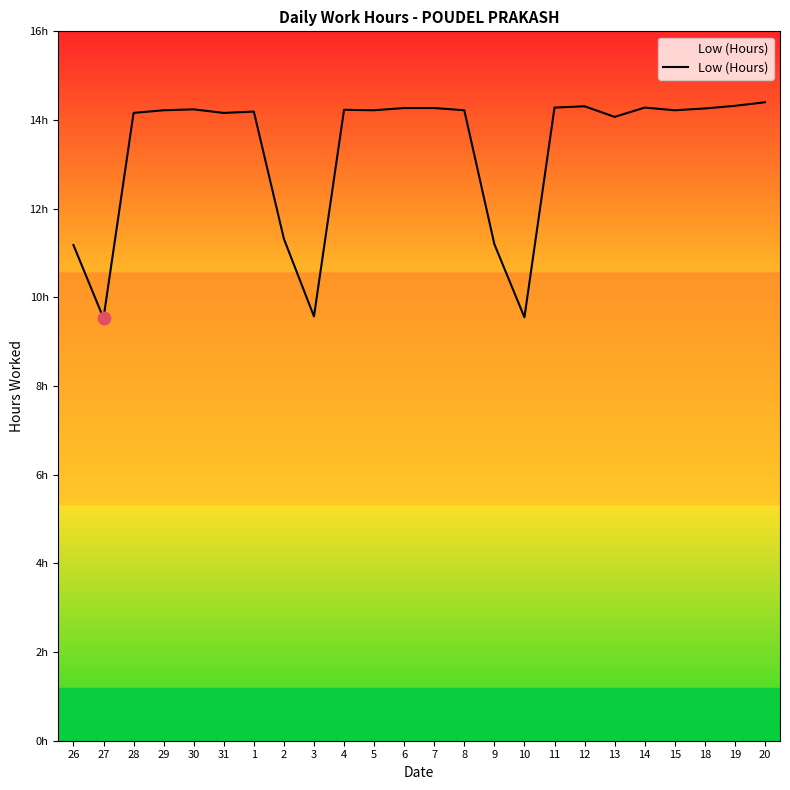

Which has a higher value, 29 or 8?

29